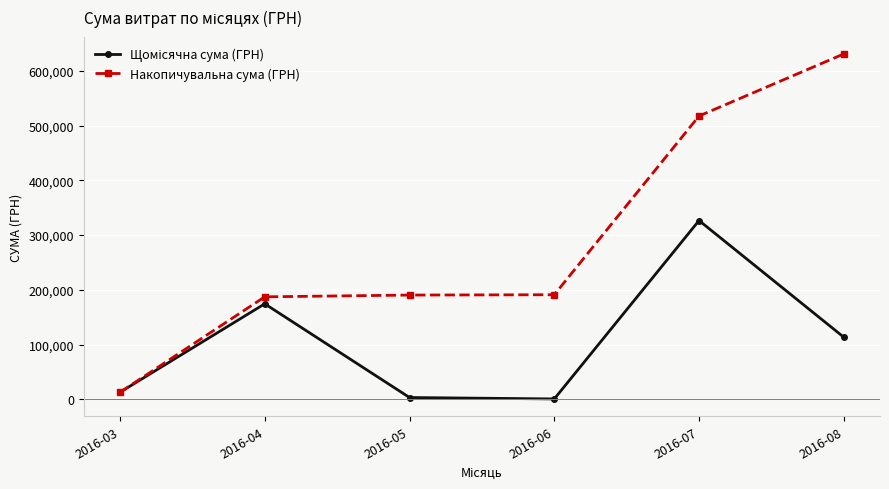

How many series are shown in this chart?

2